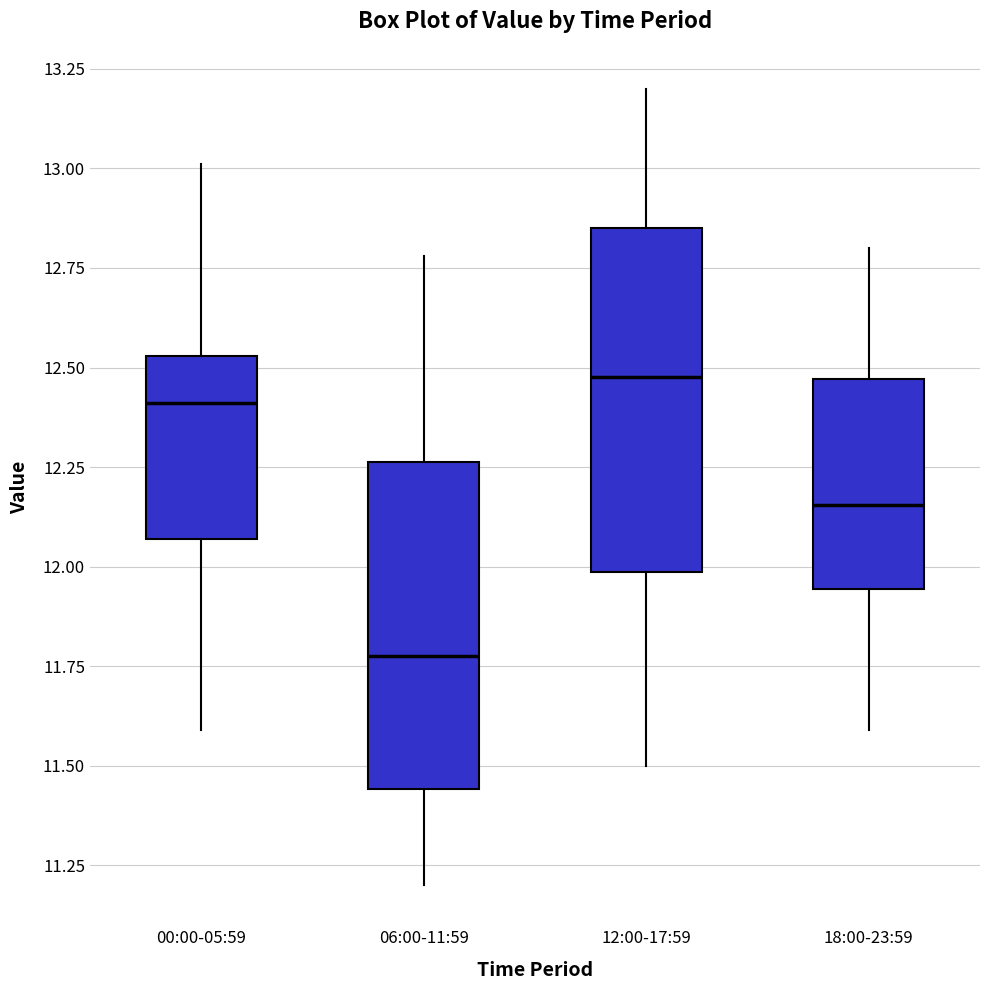

Where does the median line of the box for 18:00-23:59 sit on the y-axis? The values are not printed on the chart, so give them approximately, as read against the axis.

12.15